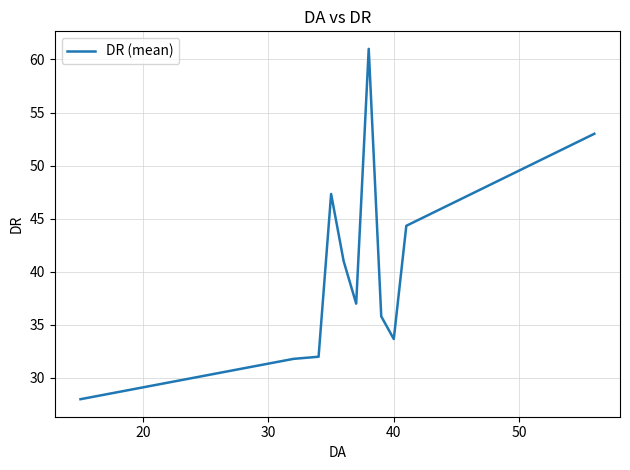

Count the number of categories in the chart.

11